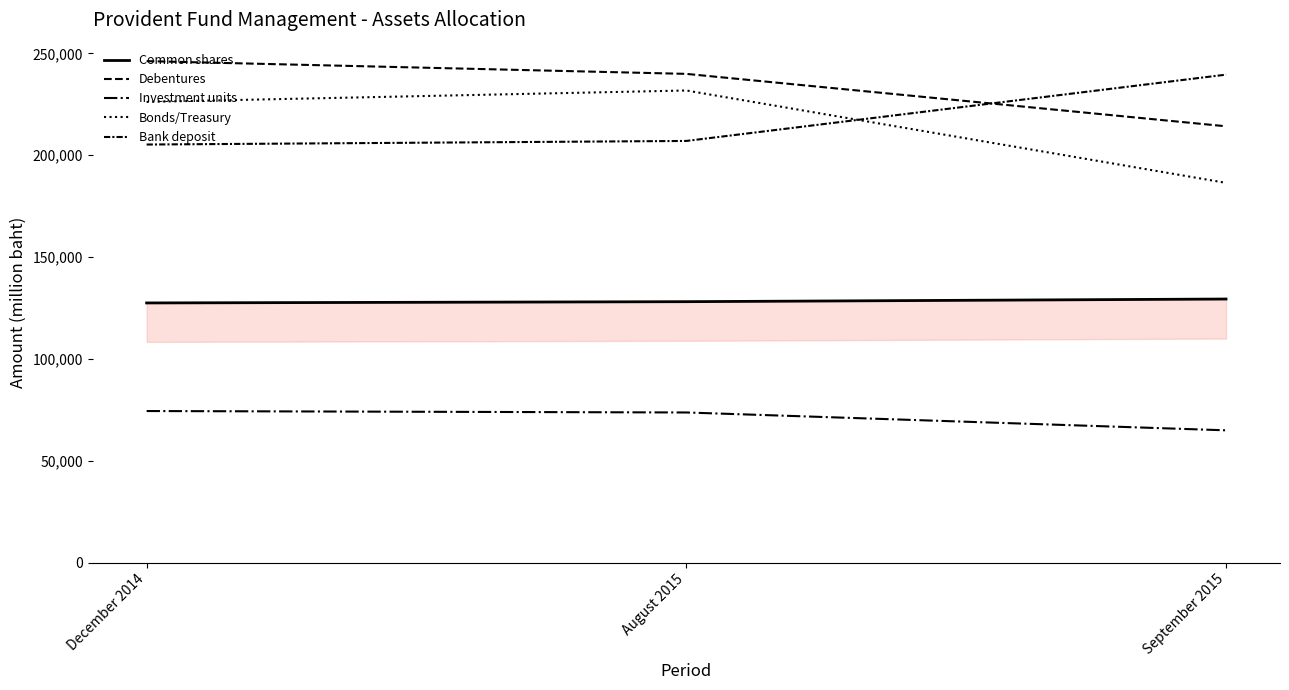

Which has a higher value, December 2014 or August 2015?

August 2015